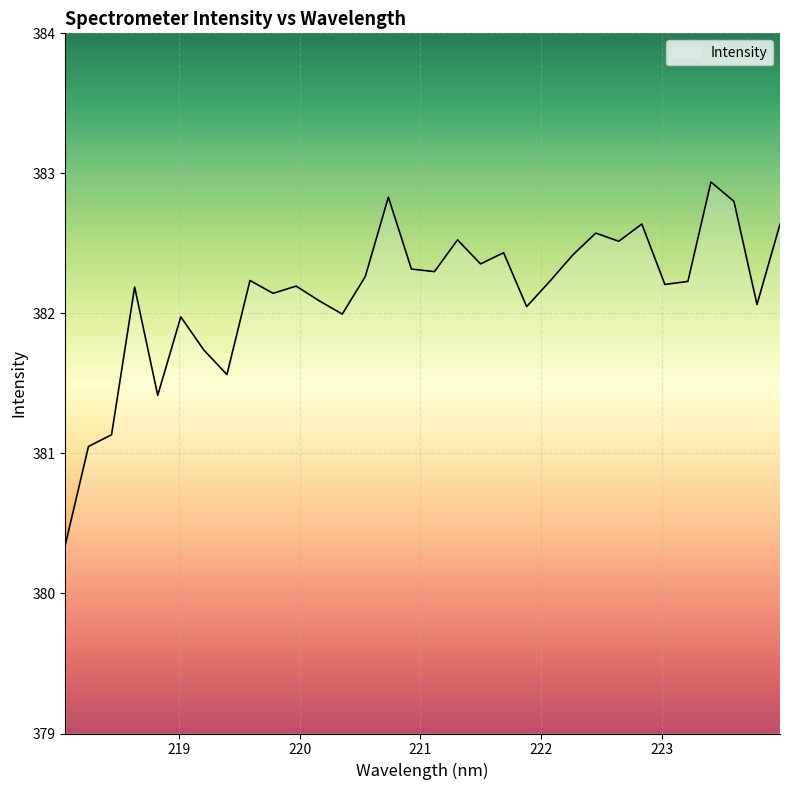

What is the maximum value shown in the chart?

382.9